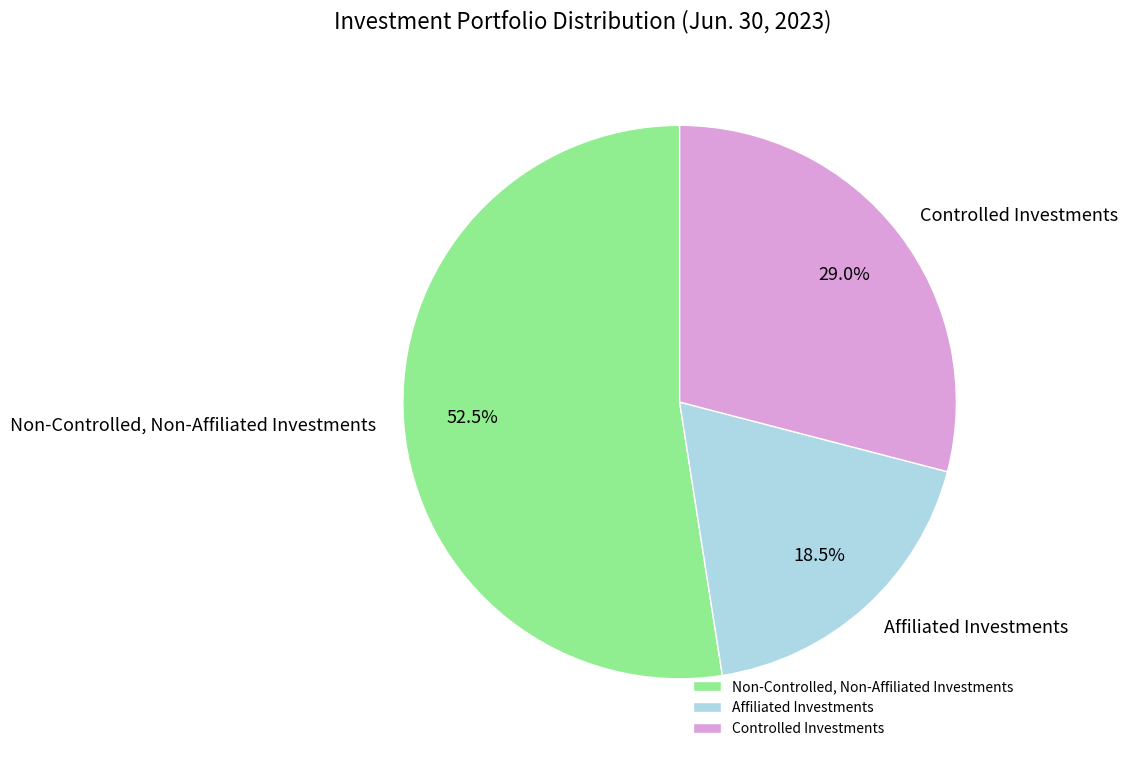

True or false: Controlled Investments accounts for 29% of the total.

True